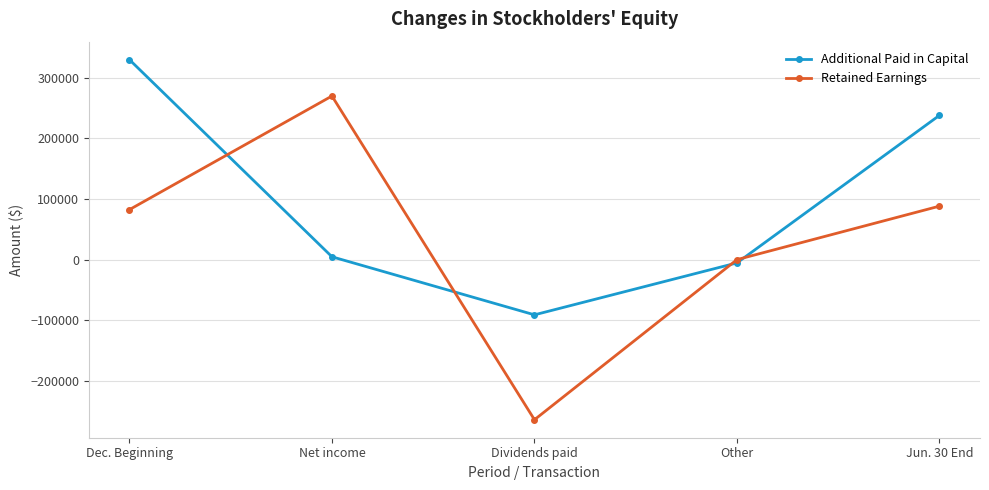

Rank the series at Jun. 30 End from highest to lowest value.

Additional Paid in Capital, Retained Earnings